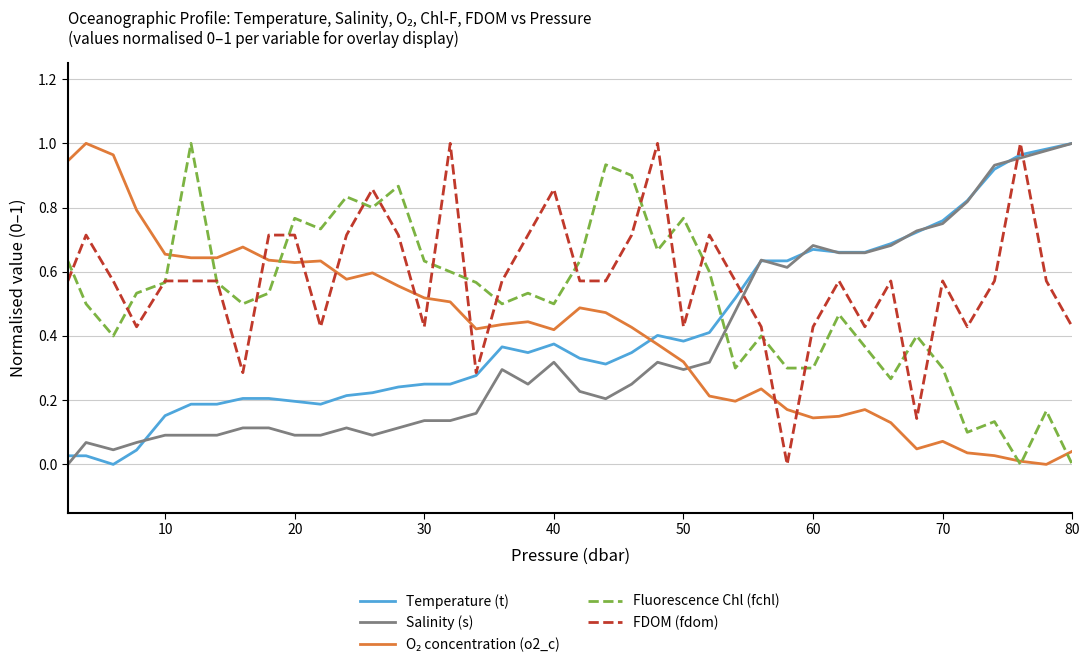

True or false: Fluorescence Chl (fchl) and Salinity (s) cross at least once.

True